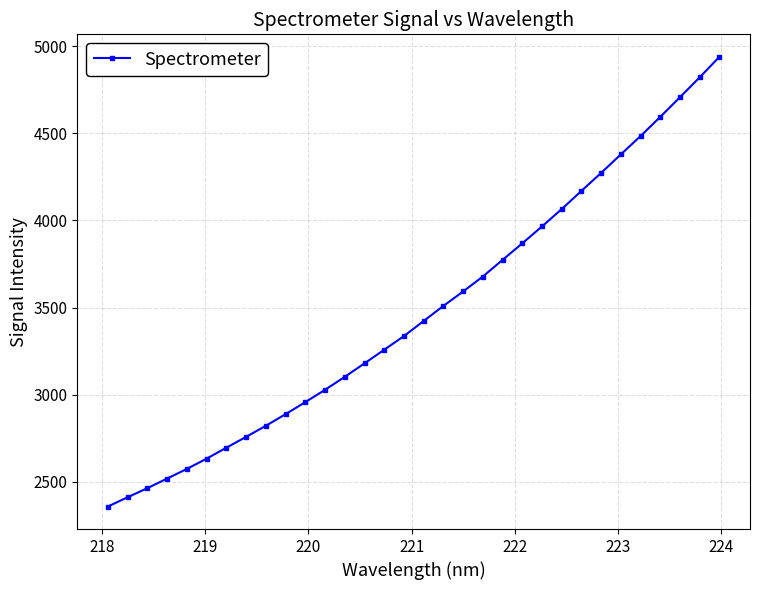

What is the maximum value shown in the chart?

4939.2